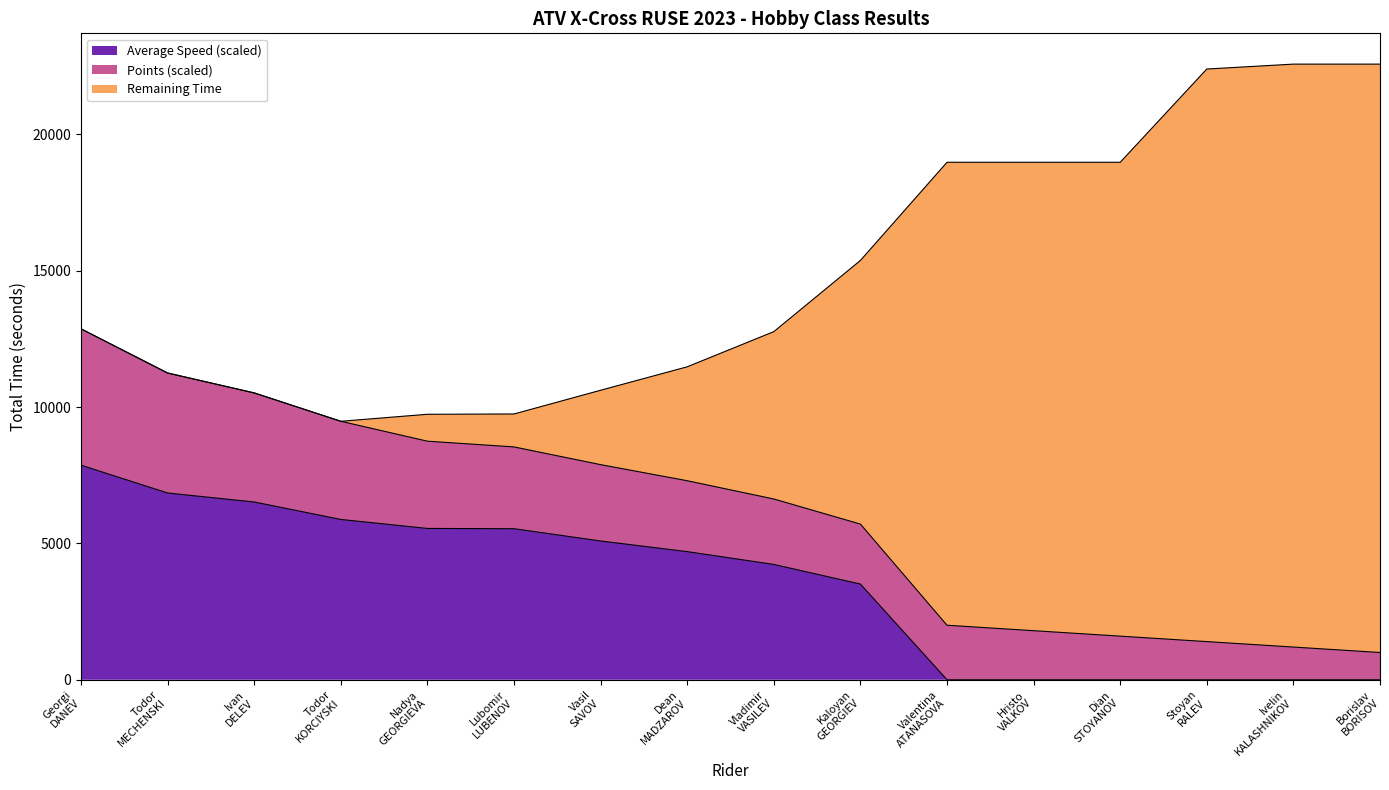

What is the maximum value for Average Speed (scaled)?

7870.0